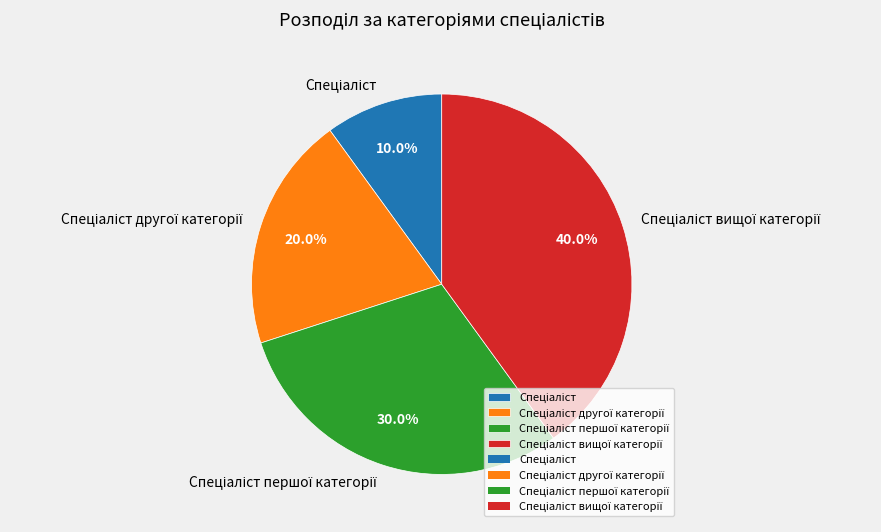

Is there any slice that represents more than half of the pie?

No